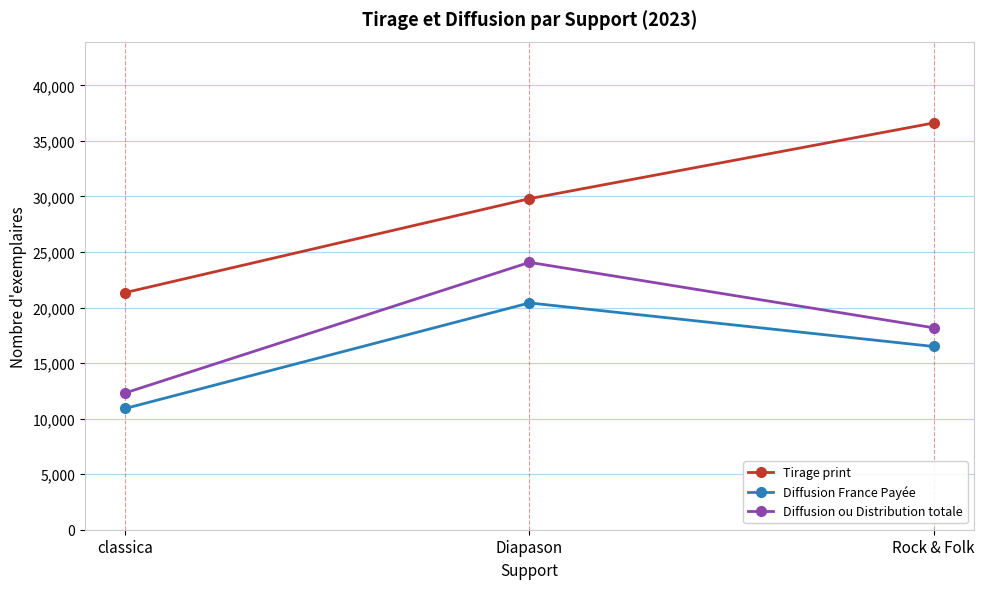

What are all the series names shown in the legend?

Tirage print, Diffusion France Payée, Diffusion ou Distribution totale